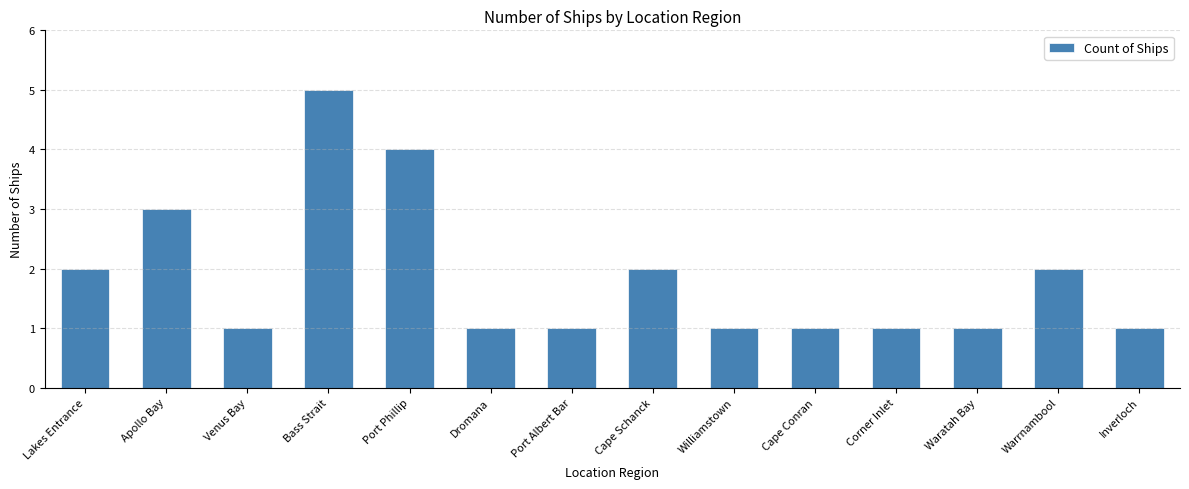

Count the values in the range 1 to 2.

11